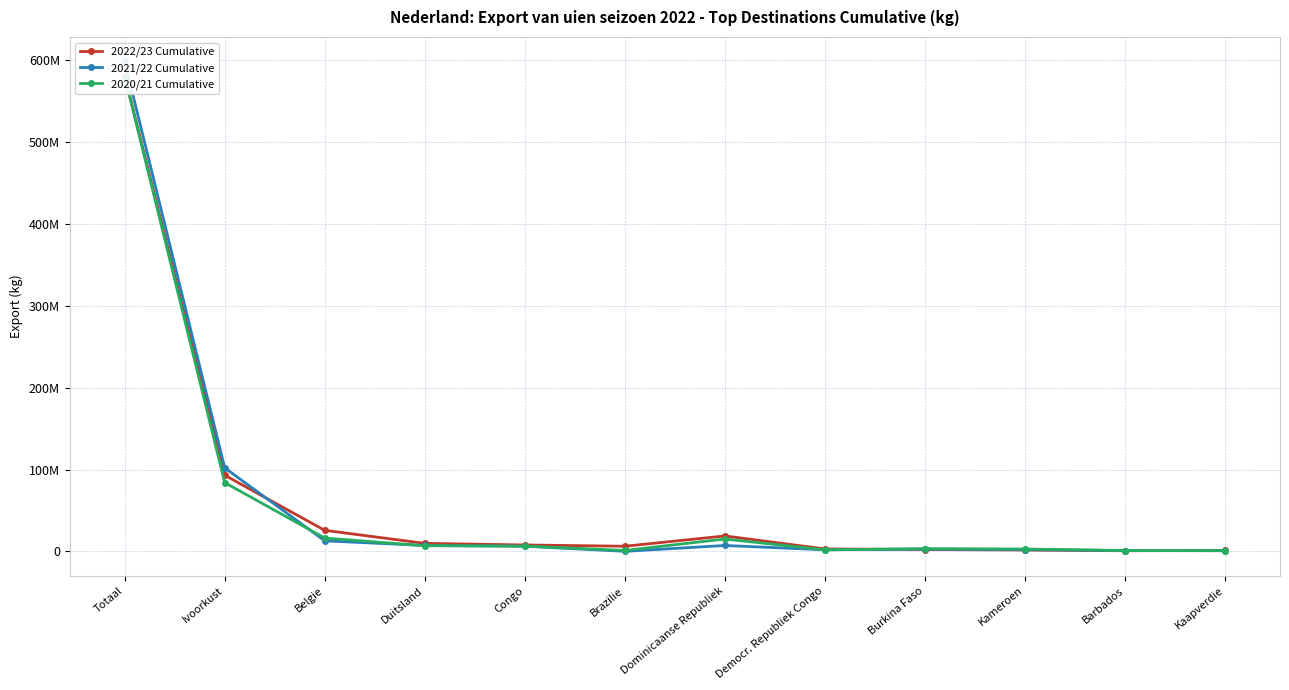

What position from the right is Totaal?

12